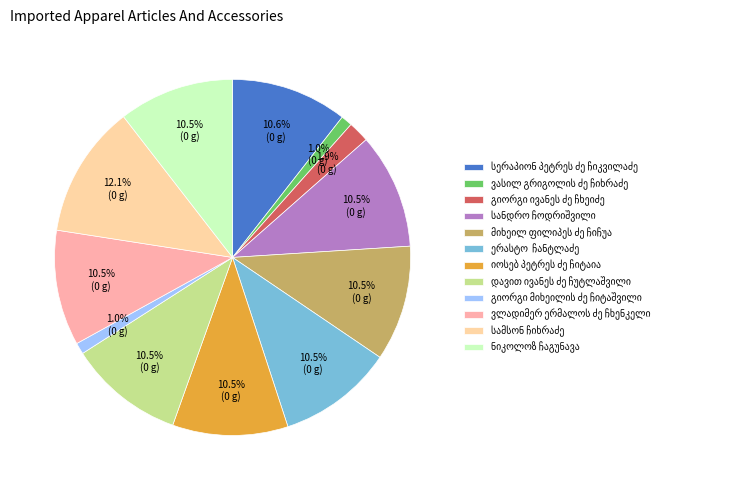

Between გიორგი ივანეს ძე ჩხეიძე and დავით ივანეს ძე ჩუტლაშვილი, which is larger?

დავით ივანეს ძე ჩუტლაშვილი